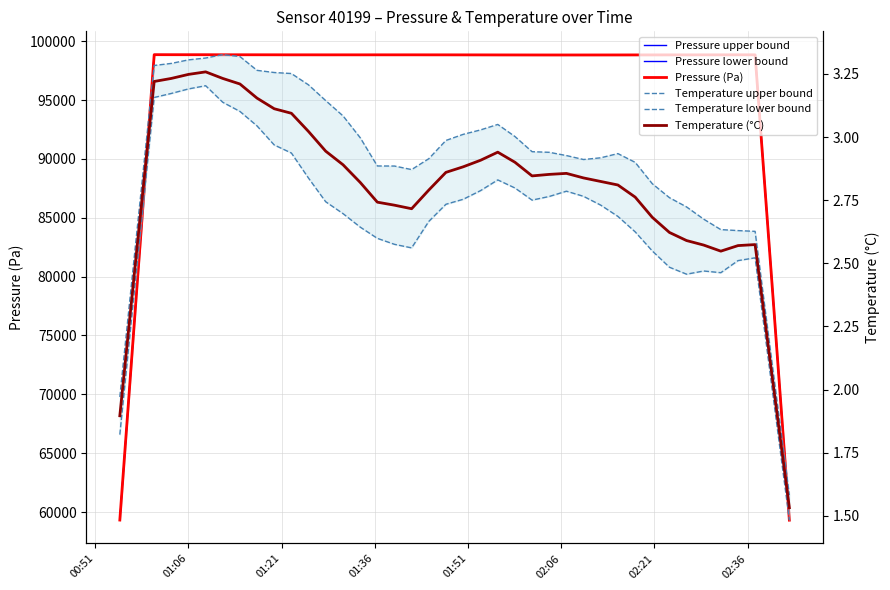

What is the spread (max minus min) of values at 02:21?

98852.5